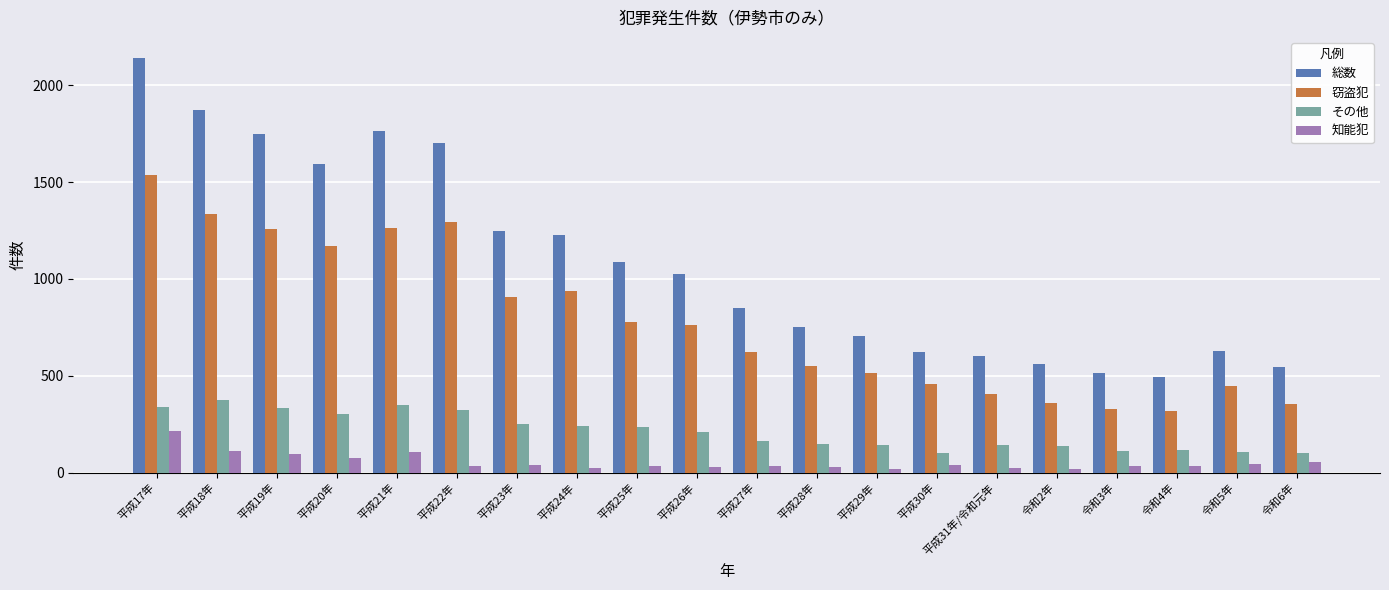

What is the sum of the 総数 values at 平成22年 and 令和5年?

2328